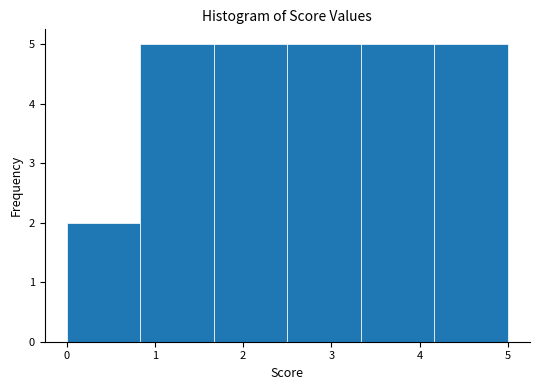

Reading left to right, transcribe this chart: for each bar, give the range it covers on the x-axis and its height. Neither the bar edges nor the heights are printed on the chart, so give them approximately, as read against the axes.

0.0 to 0.8: 2
0.8 to 1.7: 5
1.7 to 2.5: 5
2.5 to 3.3: 5
3.3 to 4.2: 5
4.2 to 5.0: 5